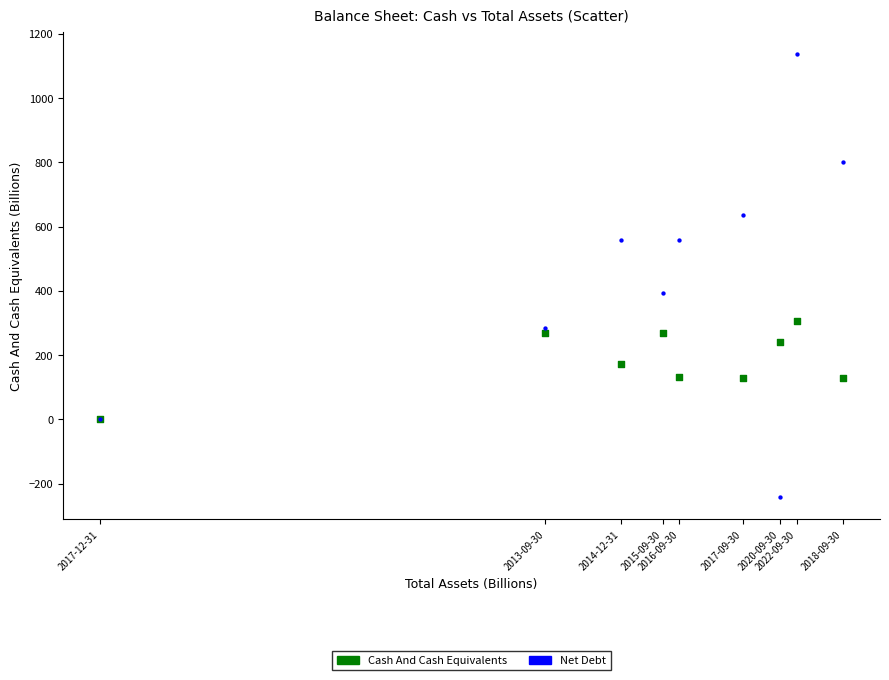

What are all the series names shown in the legend?

Cash And Cash Equivalents, Net Debt